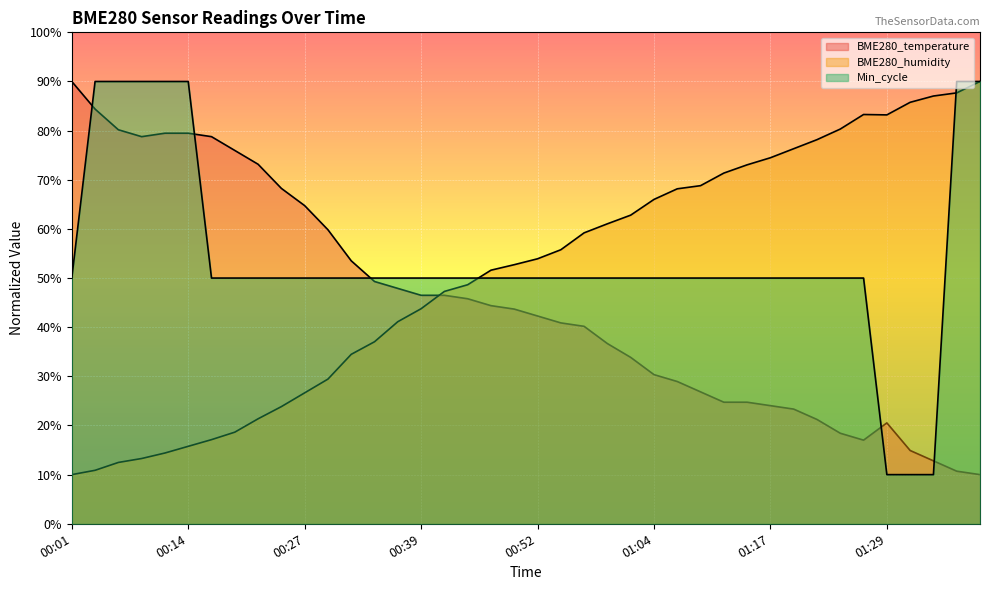

Between 00:21 and 01:14, which series saw the biggest shift?

BME280_humidity